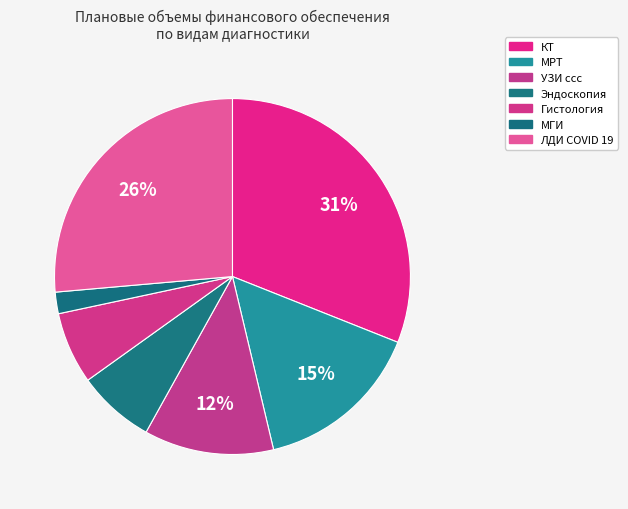

To the nearest percent, what is the difference between the largest and smallest slice percentages?

29%